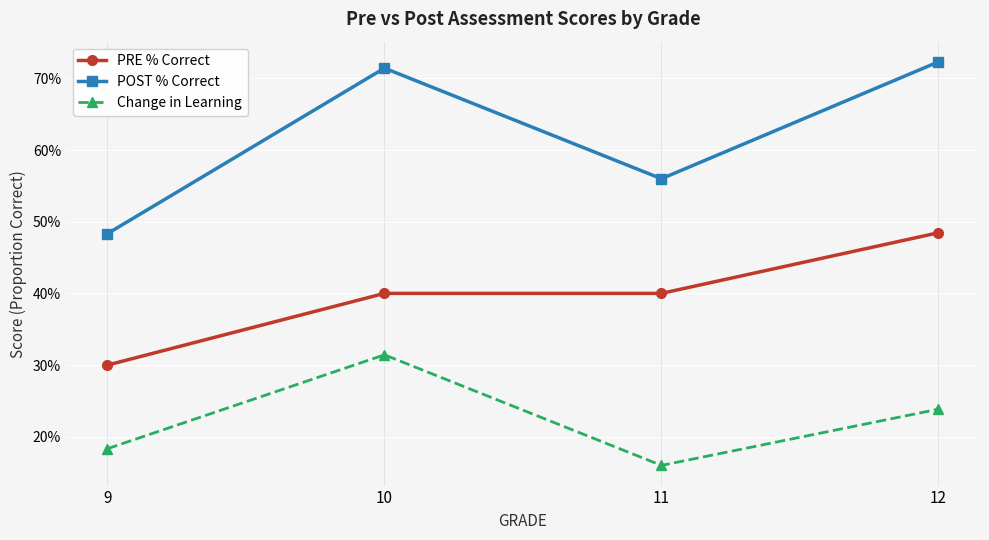

What are all the series names shown in the legend?

PRE % Correct, POST % Correct, Change in Learning